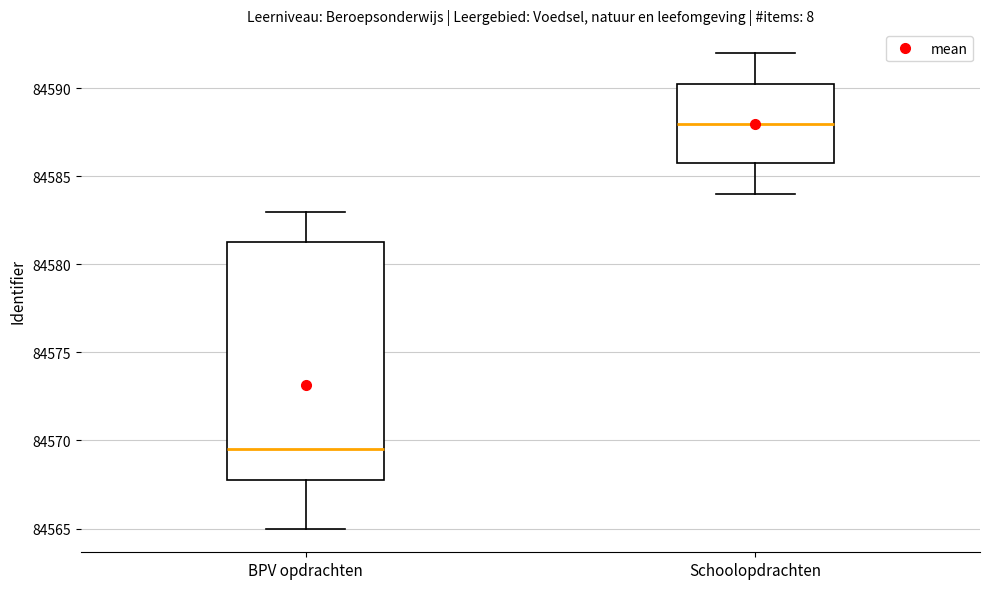

Reading left to right, transcribe this box plot: for each box, give where its median line is, the range the box spans, and where its two whiskers end, as read against the y-axis. The values are not printed on the chart, so give them approximately, as read against the axis.

BPV opdrachten: median 84569.5, box 84568.0 to 84581.5, whiskers 84565.0 to 84583.0
Schoolopdrachten: median 84588.0, box 84586.0 to 84590.5, whiskers 84584.0 to 84592.0